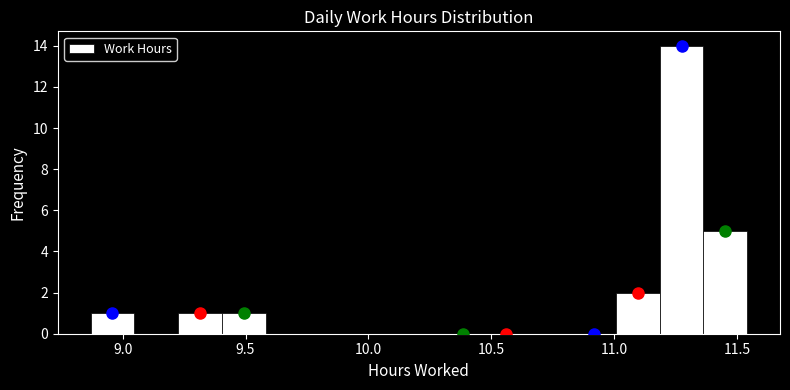

Around what value on the x-axis is the tallest bar? Give the approximate position of its centre, as read against the axis.

11.25